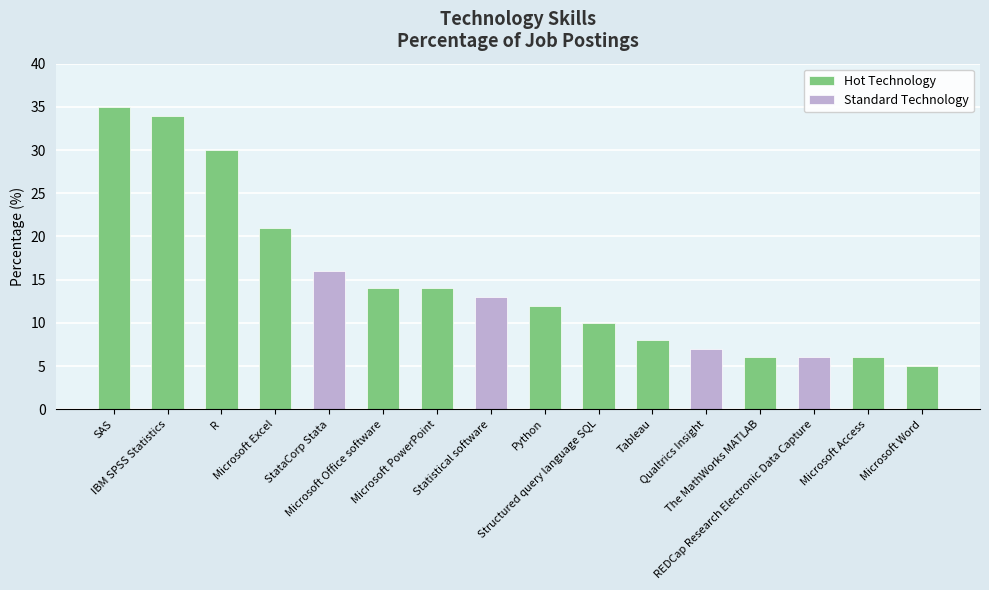

Is it true that the value at Statistical software is 13?

True